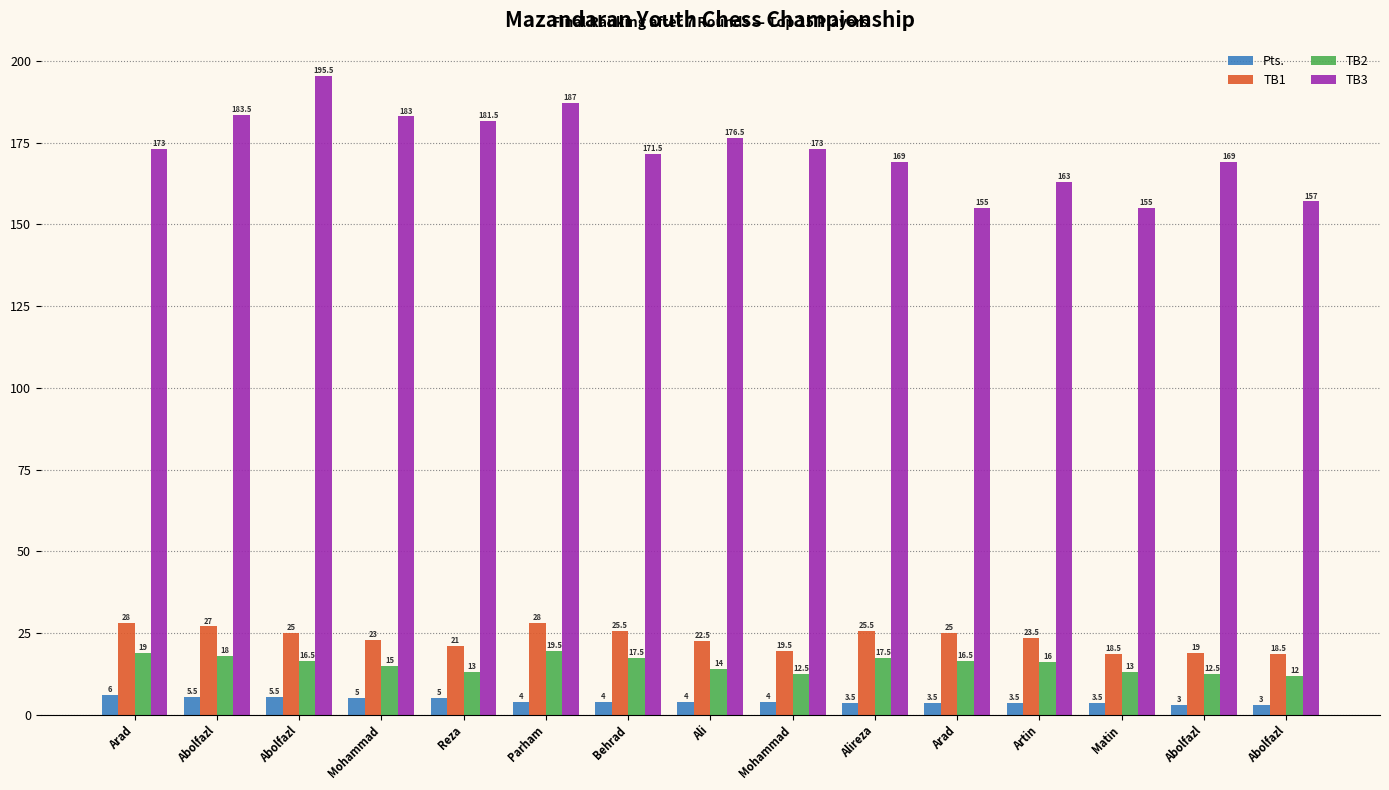

How many data points in TB3 are less than 173?

7